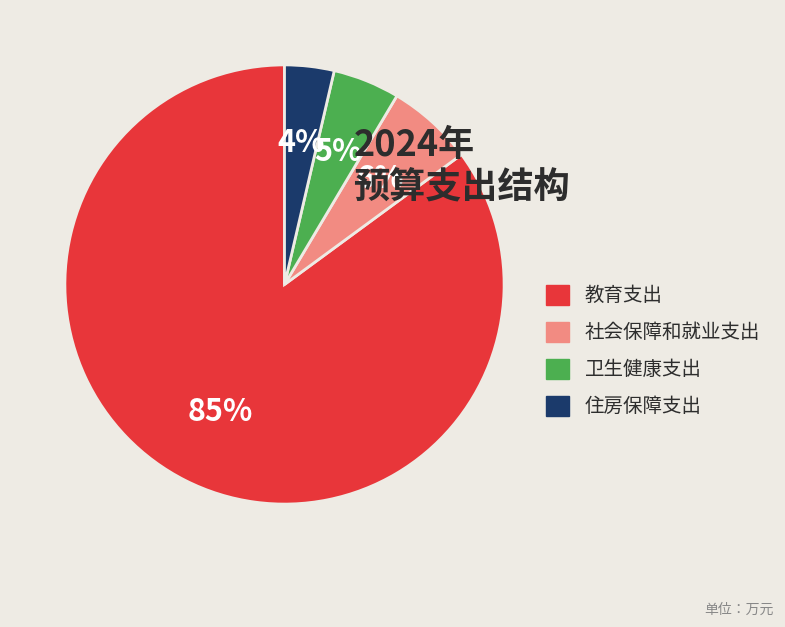

Which slice is the largest?

教育支出